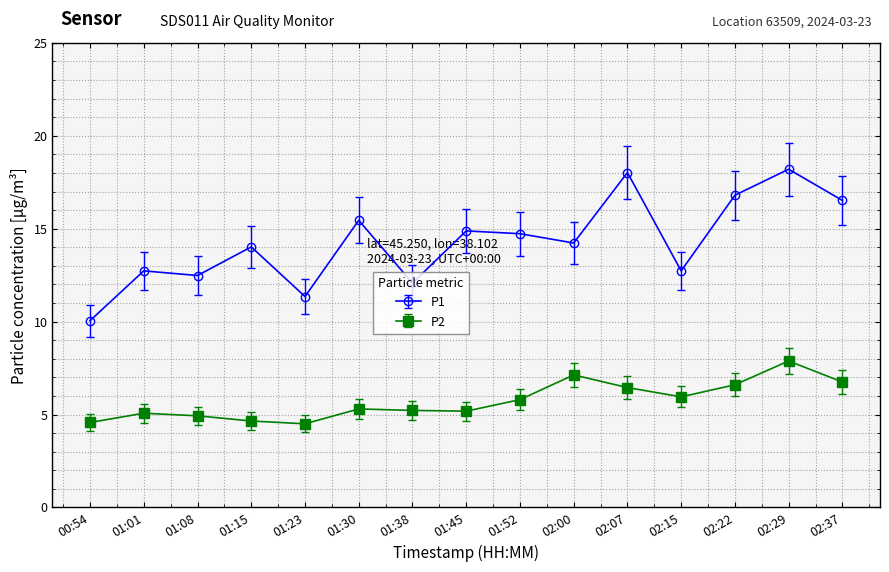

In P1, how many points are lower than both neighbors (excluding endpoints)?

5